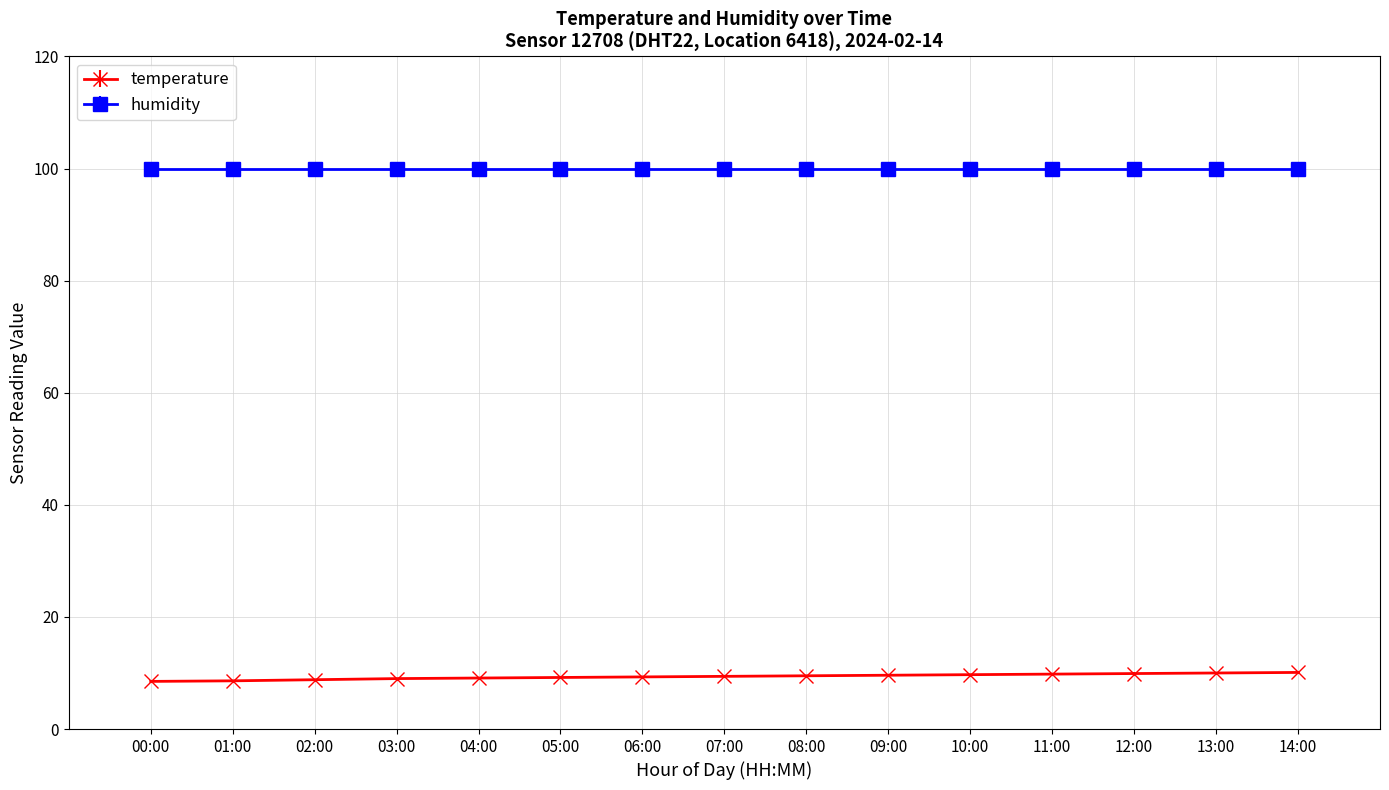

What is the sum of the humidity values at 08:00 and 05:00?

199.8